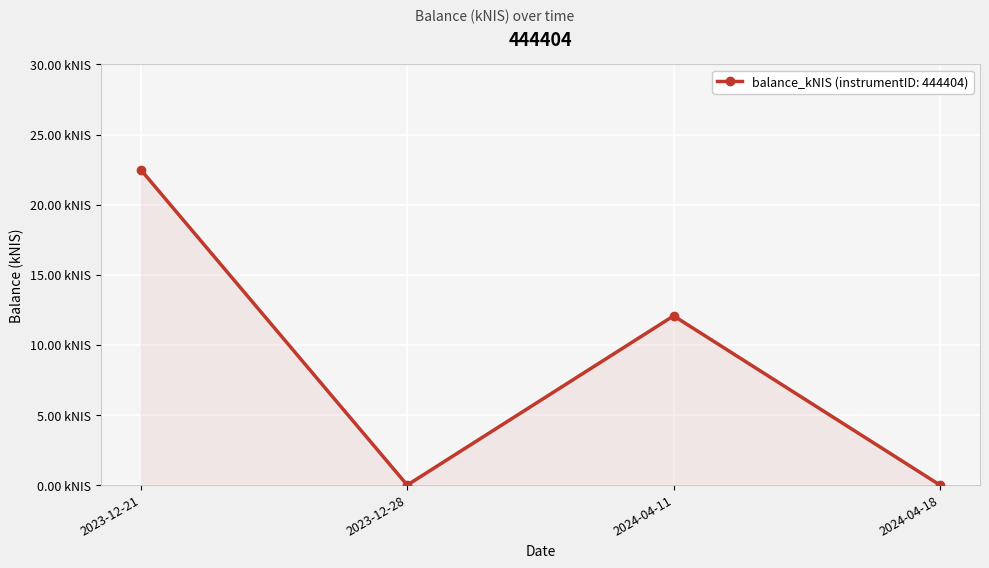

Reading left to right, what are all the values shown in this chart?

2023-12-21=22.5	2023-12-28=0.0	2024-04-11=12.1	2024-04-18=0.0